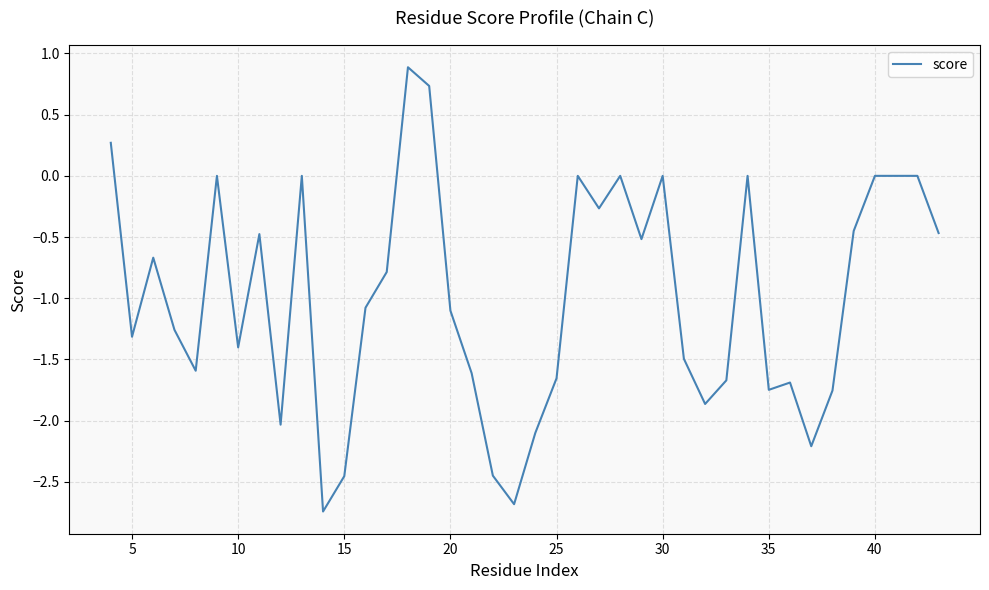

What is the maximum value shown in the chart?

0.9